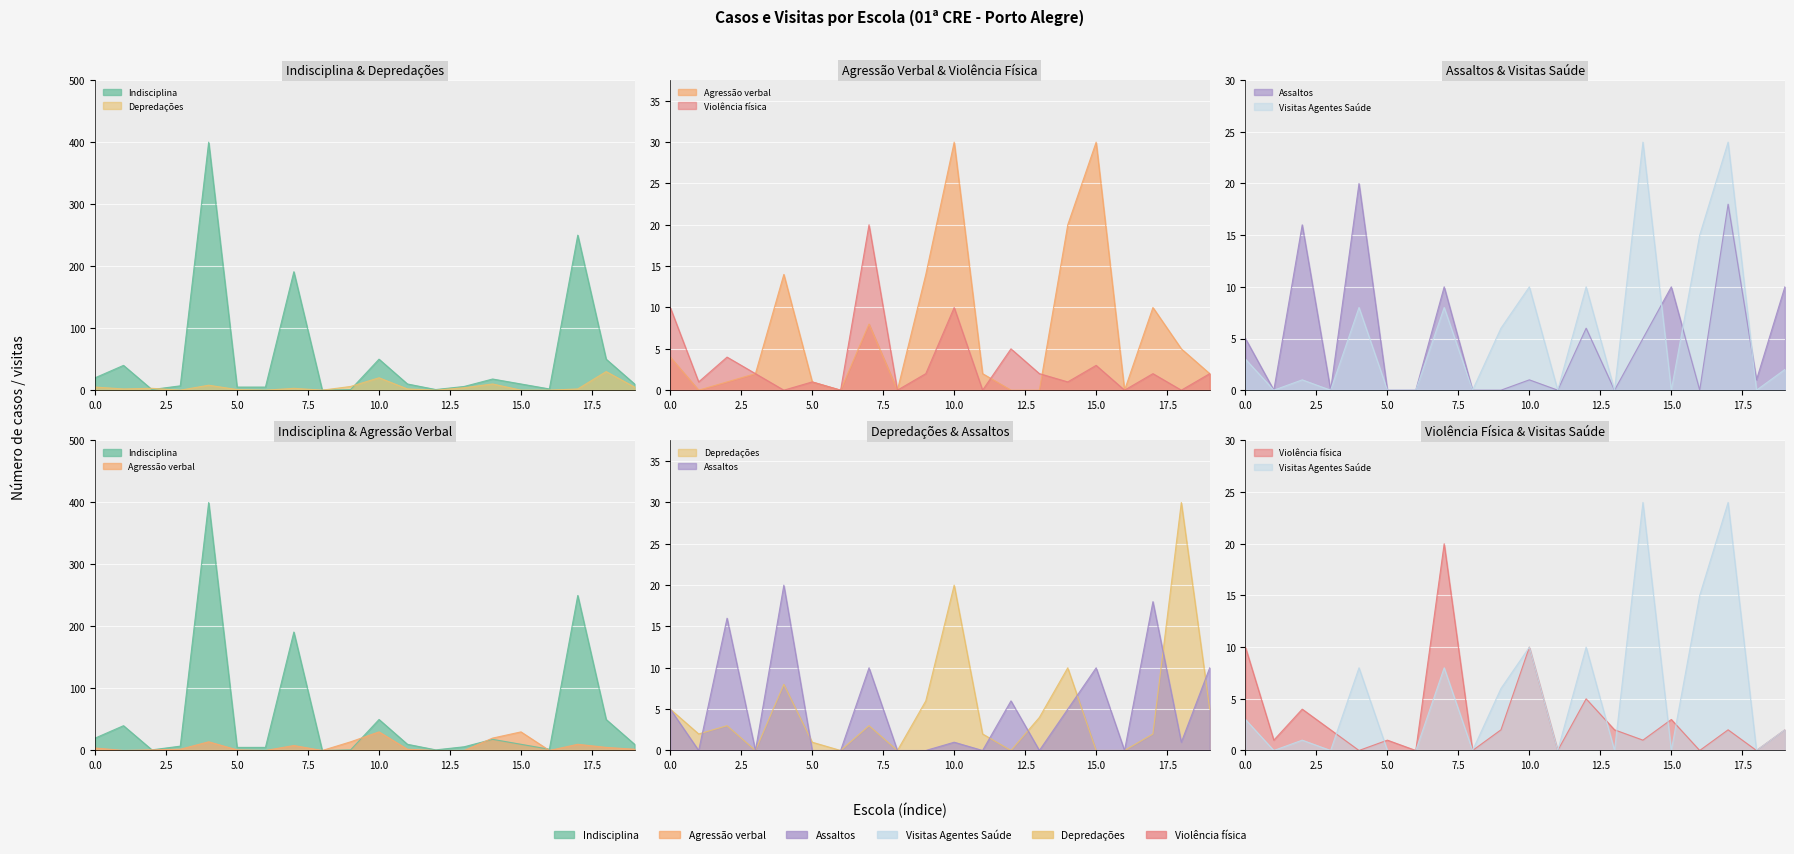

Which category has the lowest value in the Agressão verbal series?

1